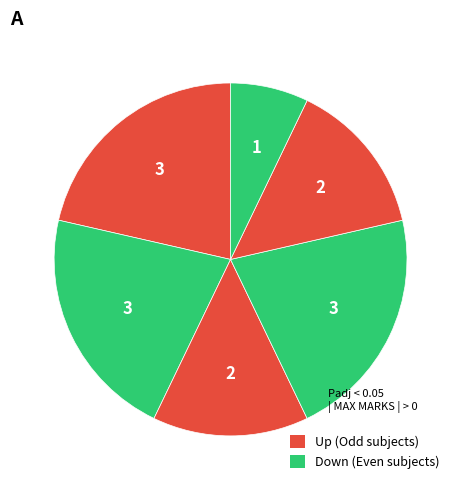

How many segments does this pie chart have?

6